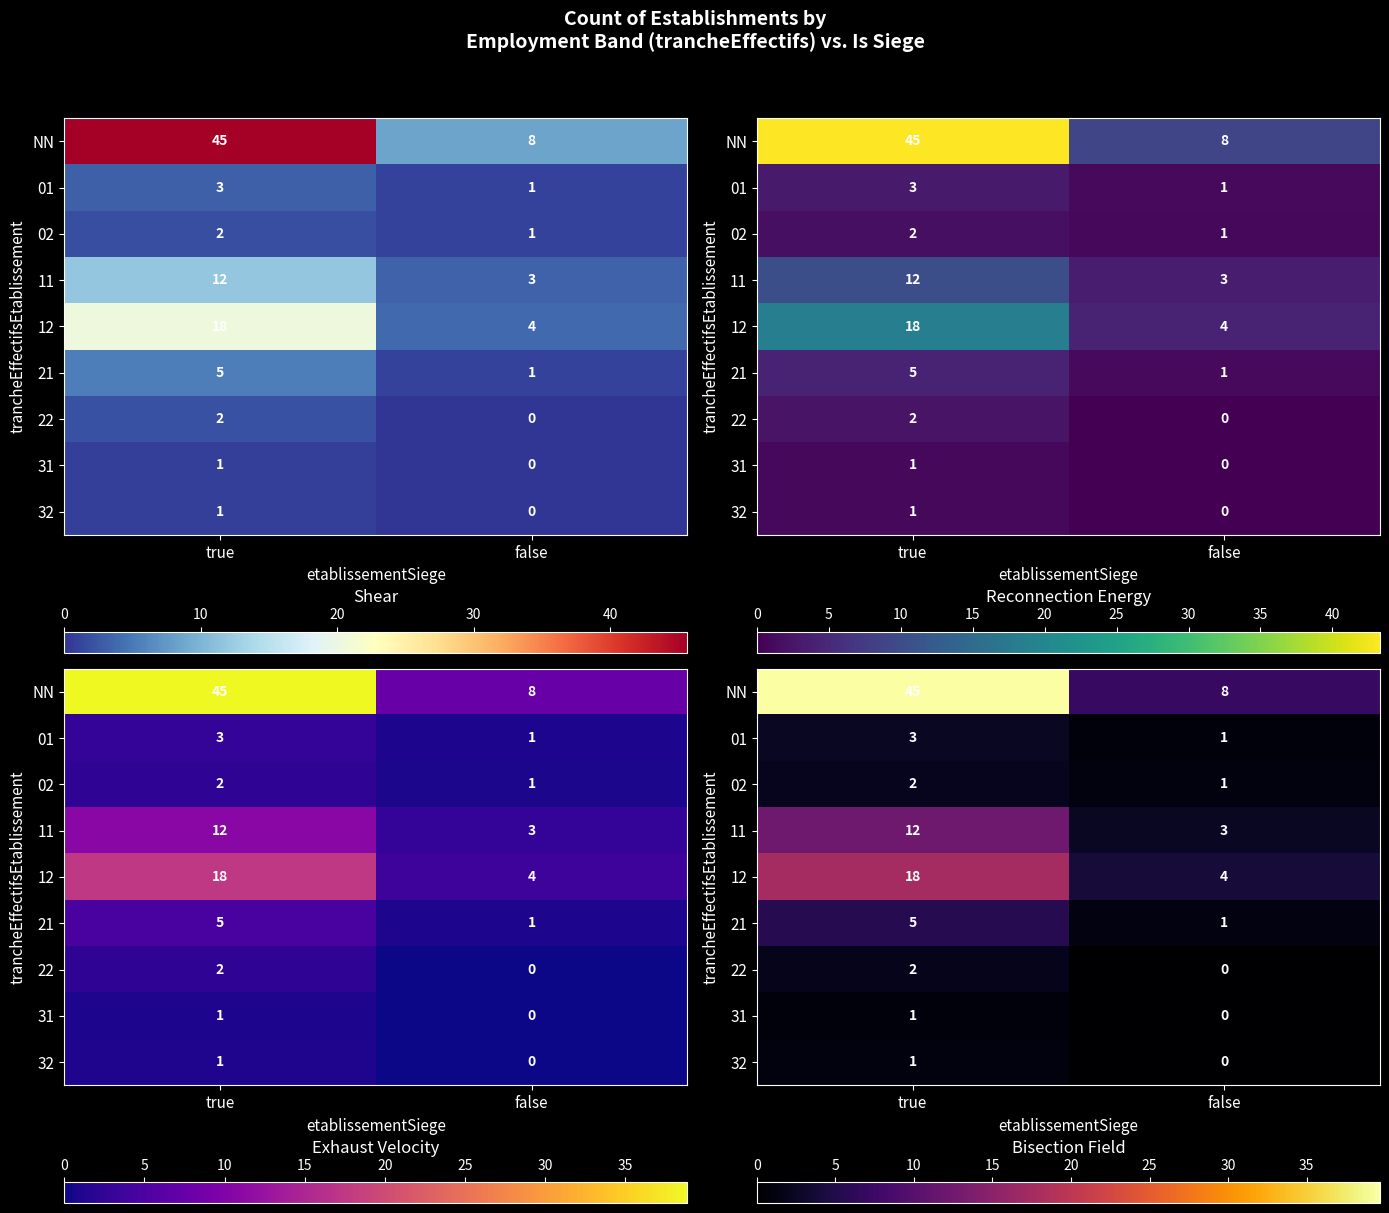

At how many categories does at least one series exceed 11?

1